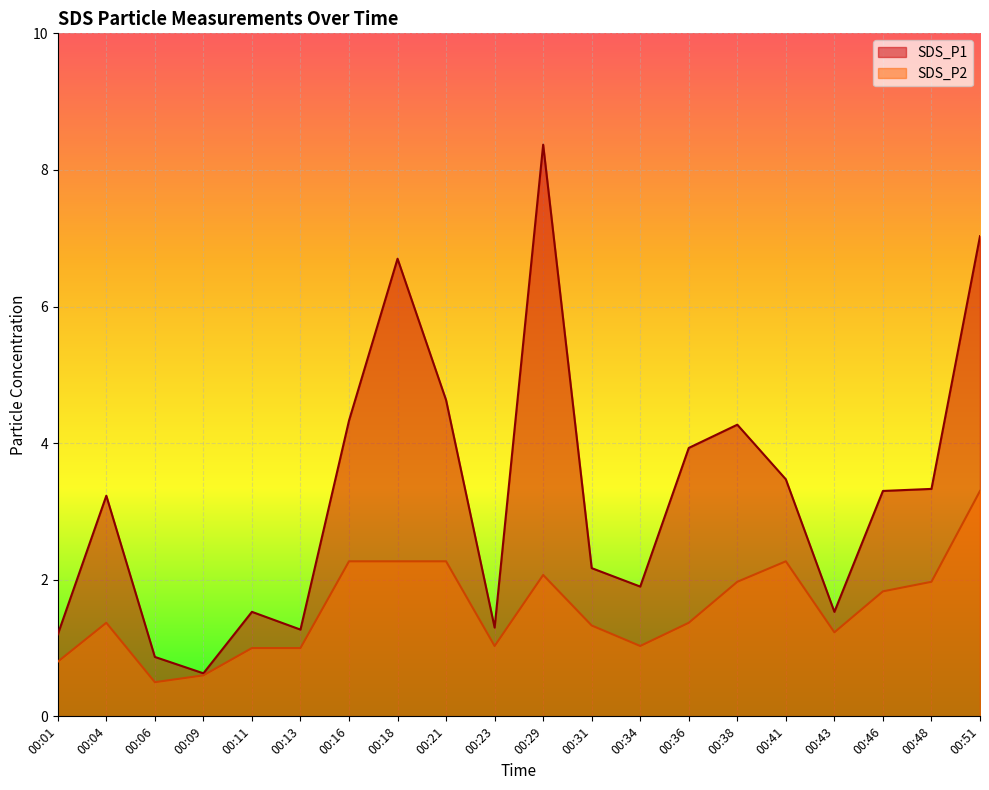

True or false: SDS_P2 has a value of 2.0 at 00:48.

True